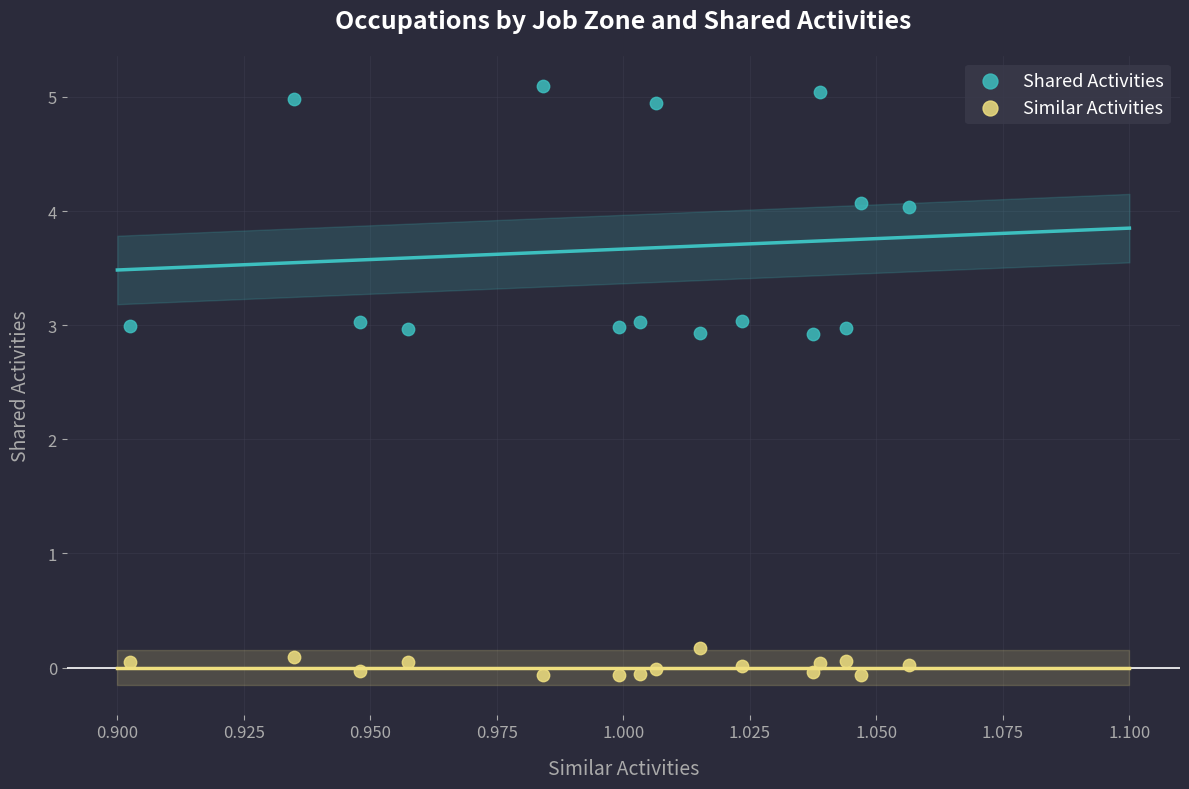

Which series reaches the maximum Y coordinate?

Shared Activities